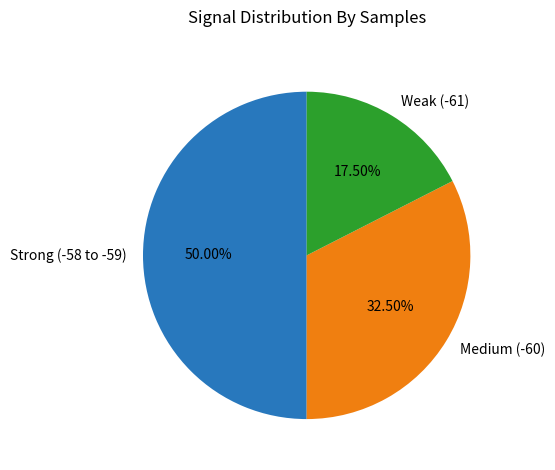

Between Weak (-61) and Strong (-58 to -59), which is larger?

Strong (-58 to -59)